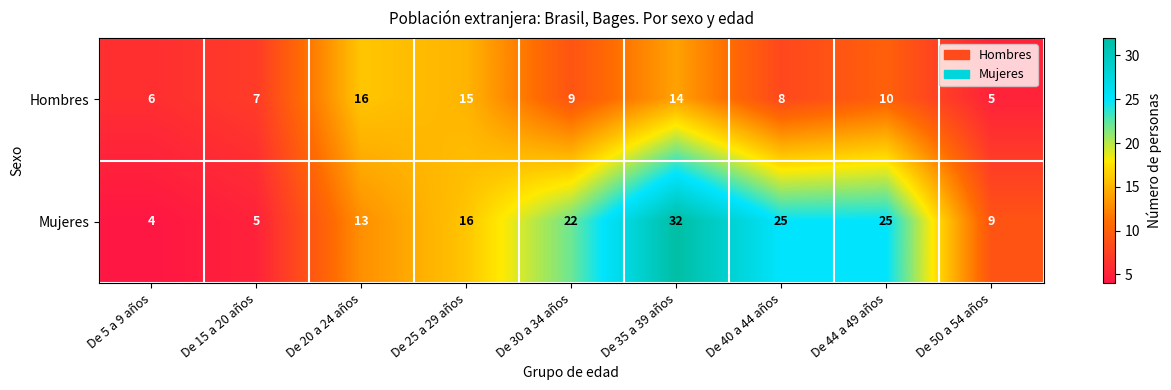

List the series in order of their overall mean, highest first.

Mujeres, Hombres